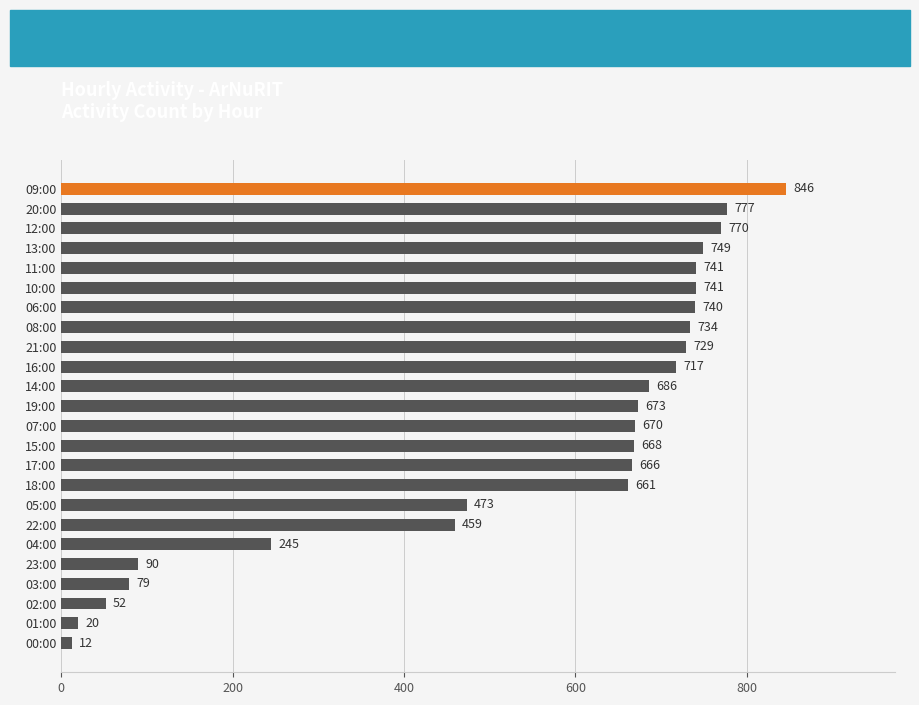

What is the smallest value displayed?

12